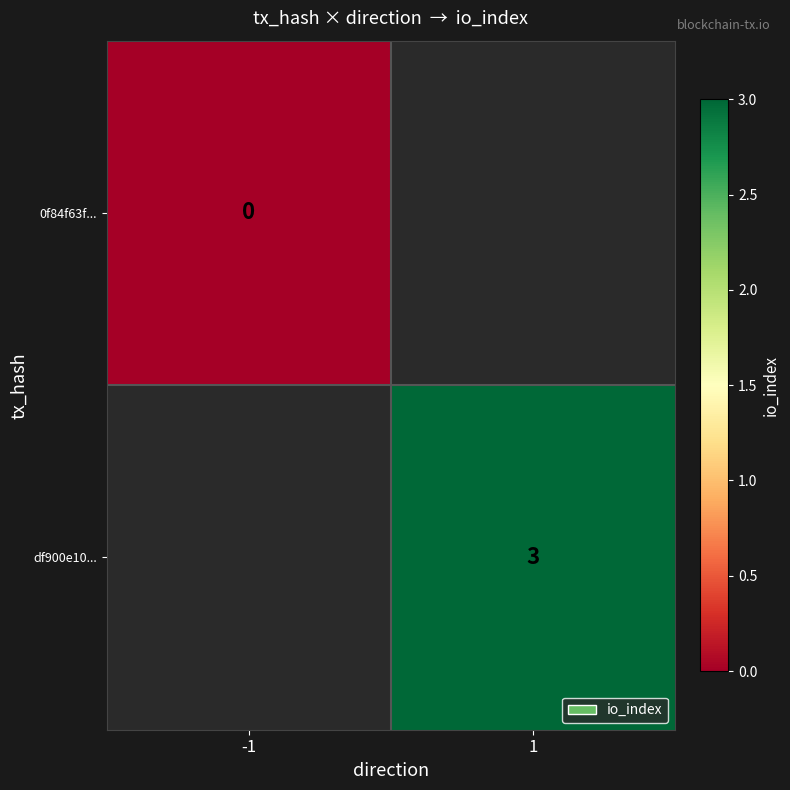

At how many categories does at least one series exceed 2?

1